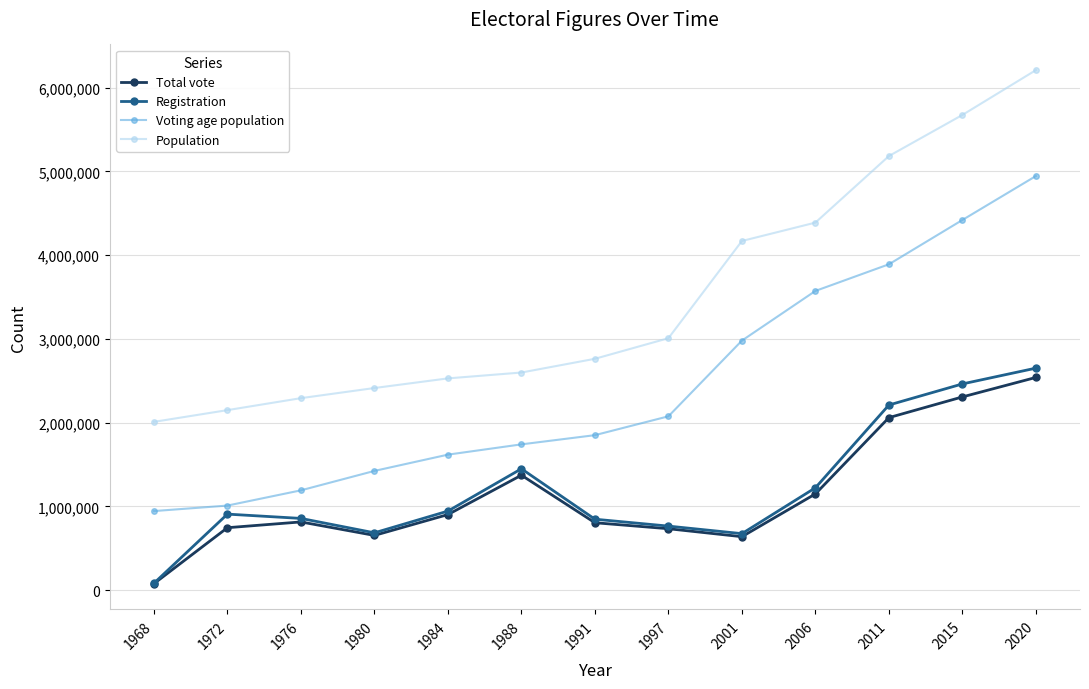

The value of Registration at 1997 is 1276972. True or false?

False